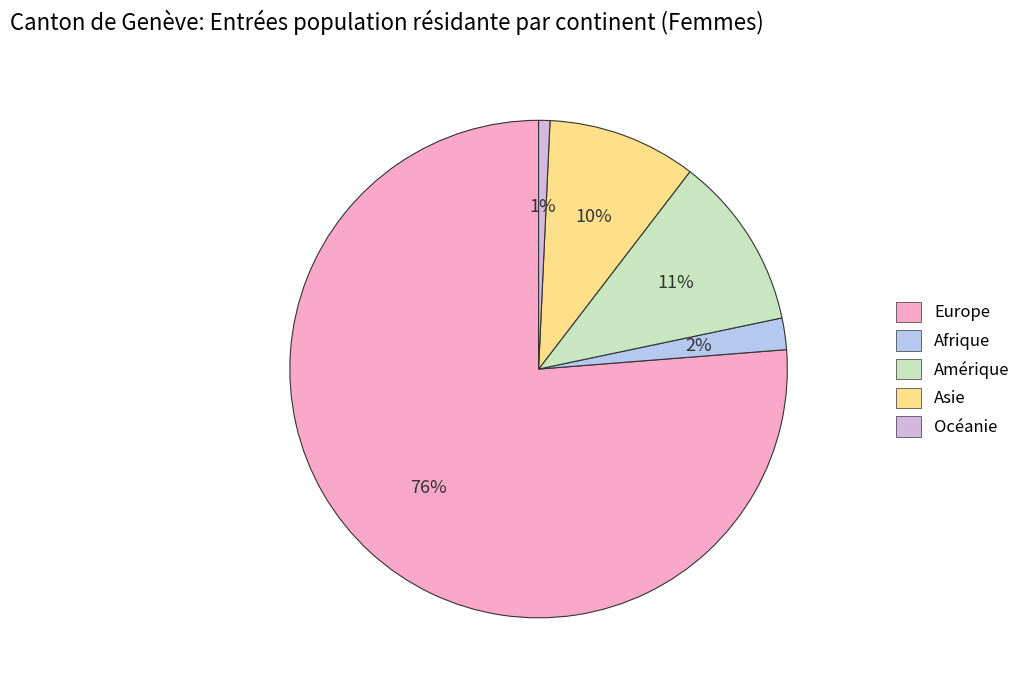

Count the number of slices in the pie.

5